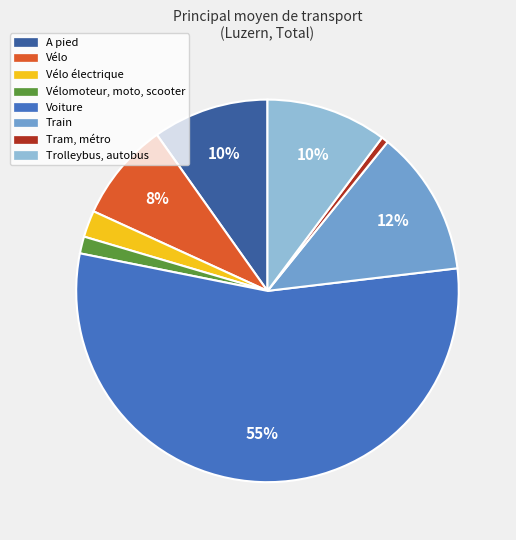

Does any single category account for the majority?

Yes